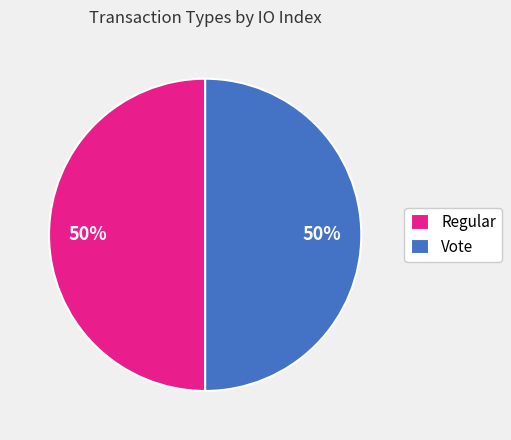

To the nearest percent, what is the difference between the largest and smallest slice percentages?

0%